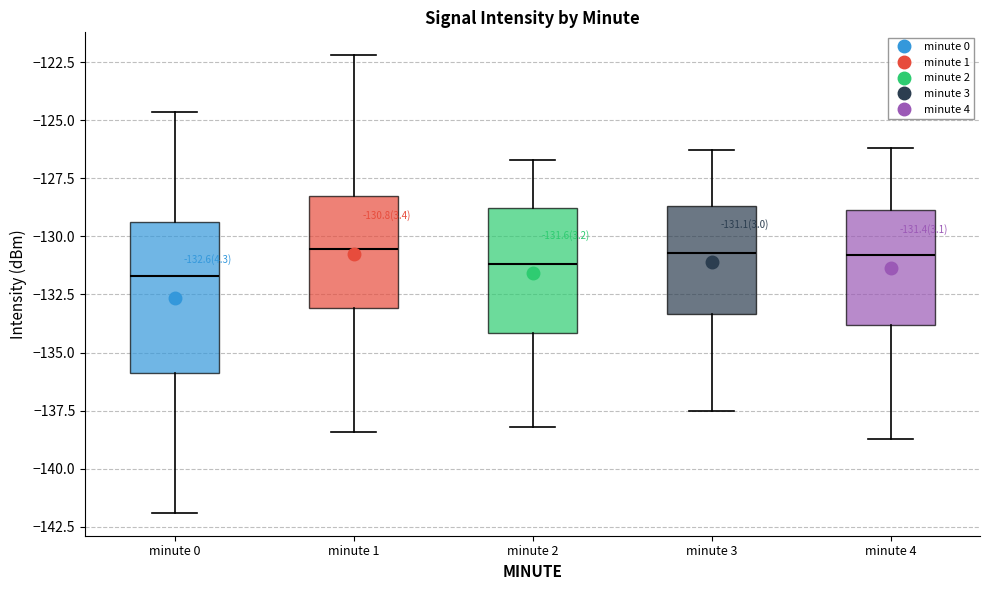

Which box is the tallest, from its lower edge to its upper edge?

minute 0